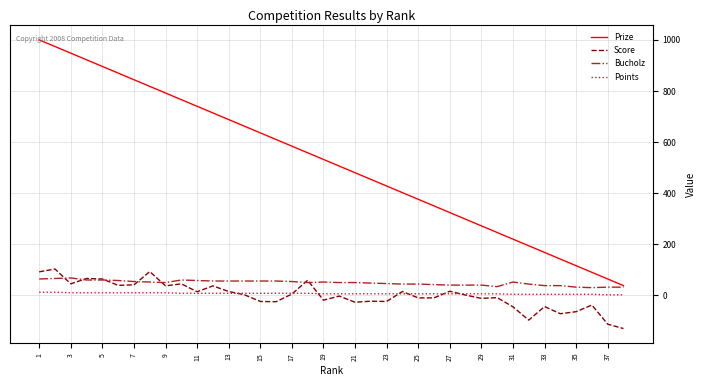

Which series has the widest spread of values?

Prize